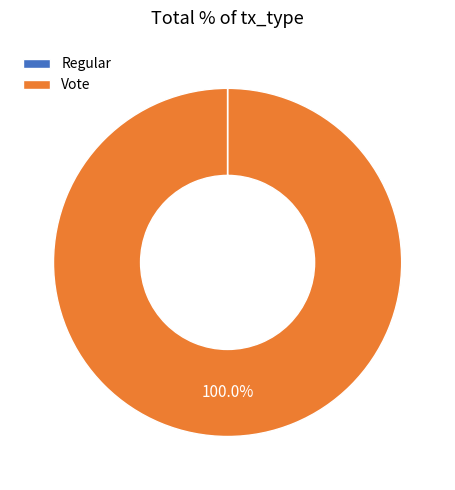

To the nearest percent, what is the average slice percentage?

50%